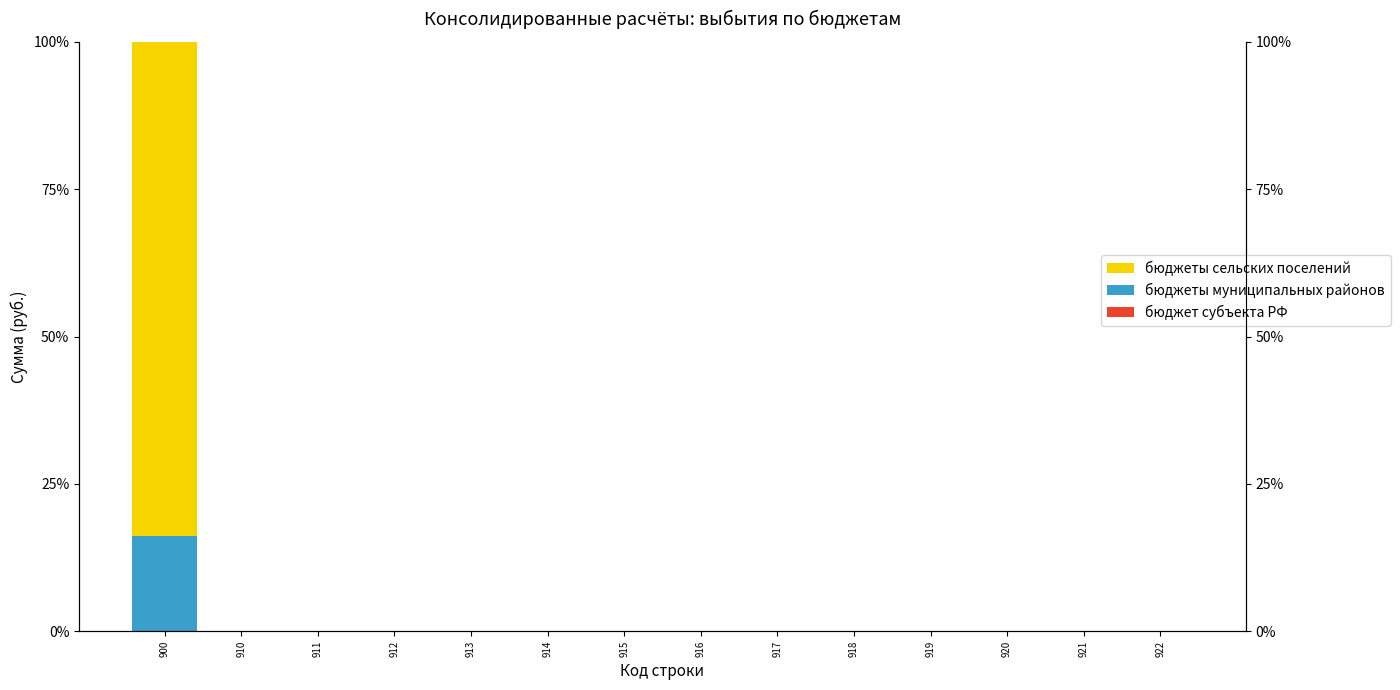

Is it true that бюджеты муниципальных районов equals 0.0 at 915?

True